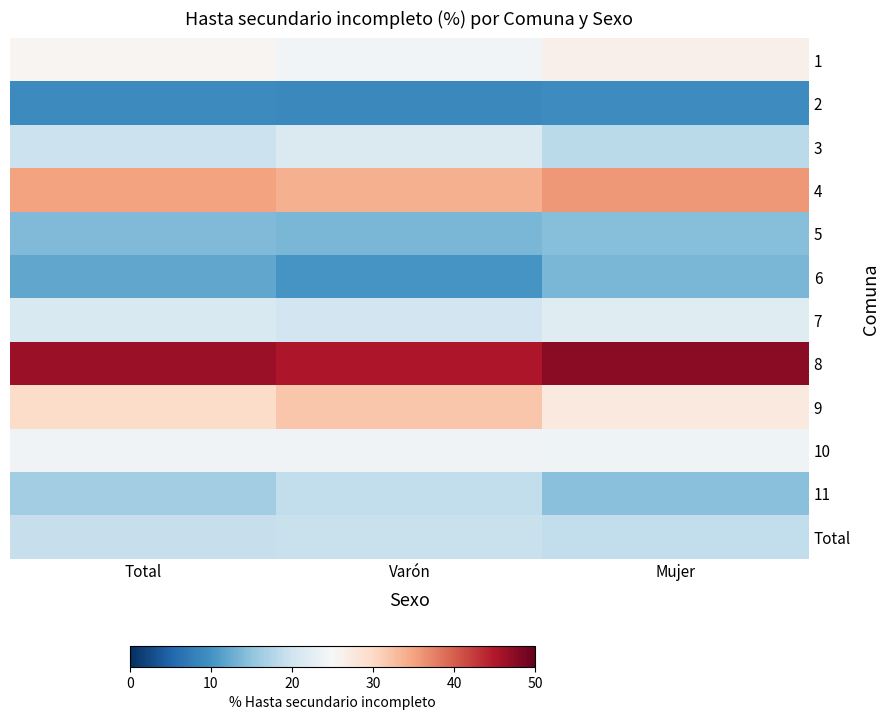

At which category is the sum across all series the highest?

Varón